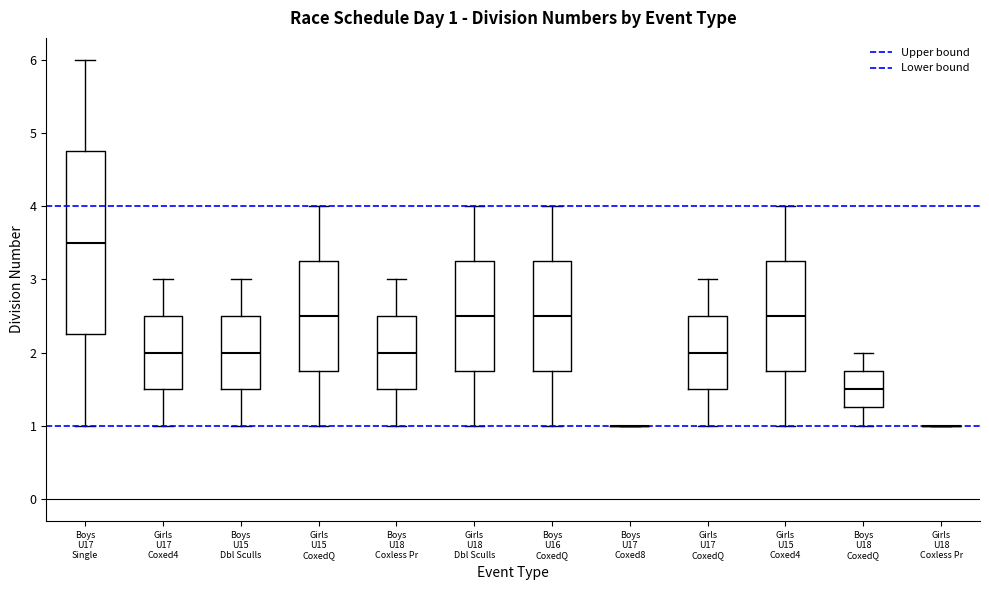

Comparing the boxes themselves (not the whiskers), which one is the tallest?

Boys U17 Single